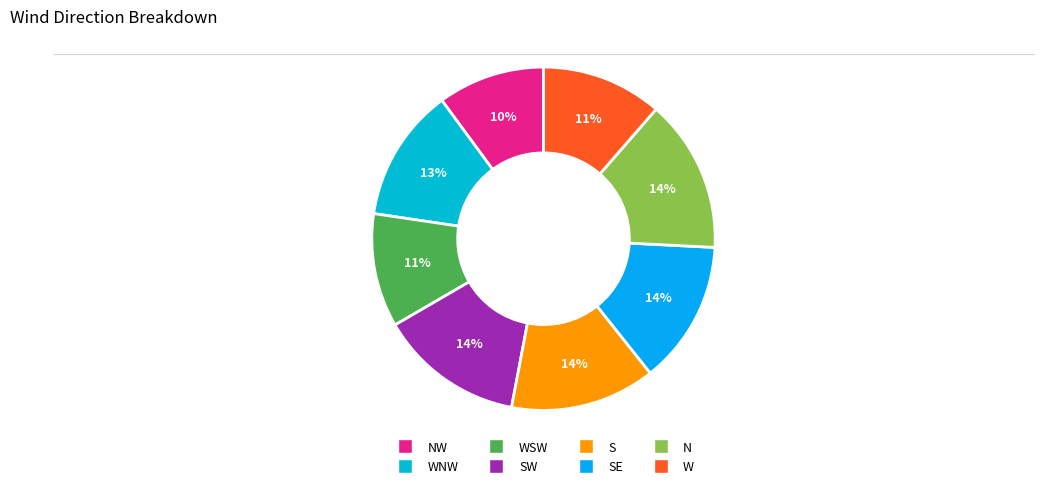

How many segments does this pie chart have?

8